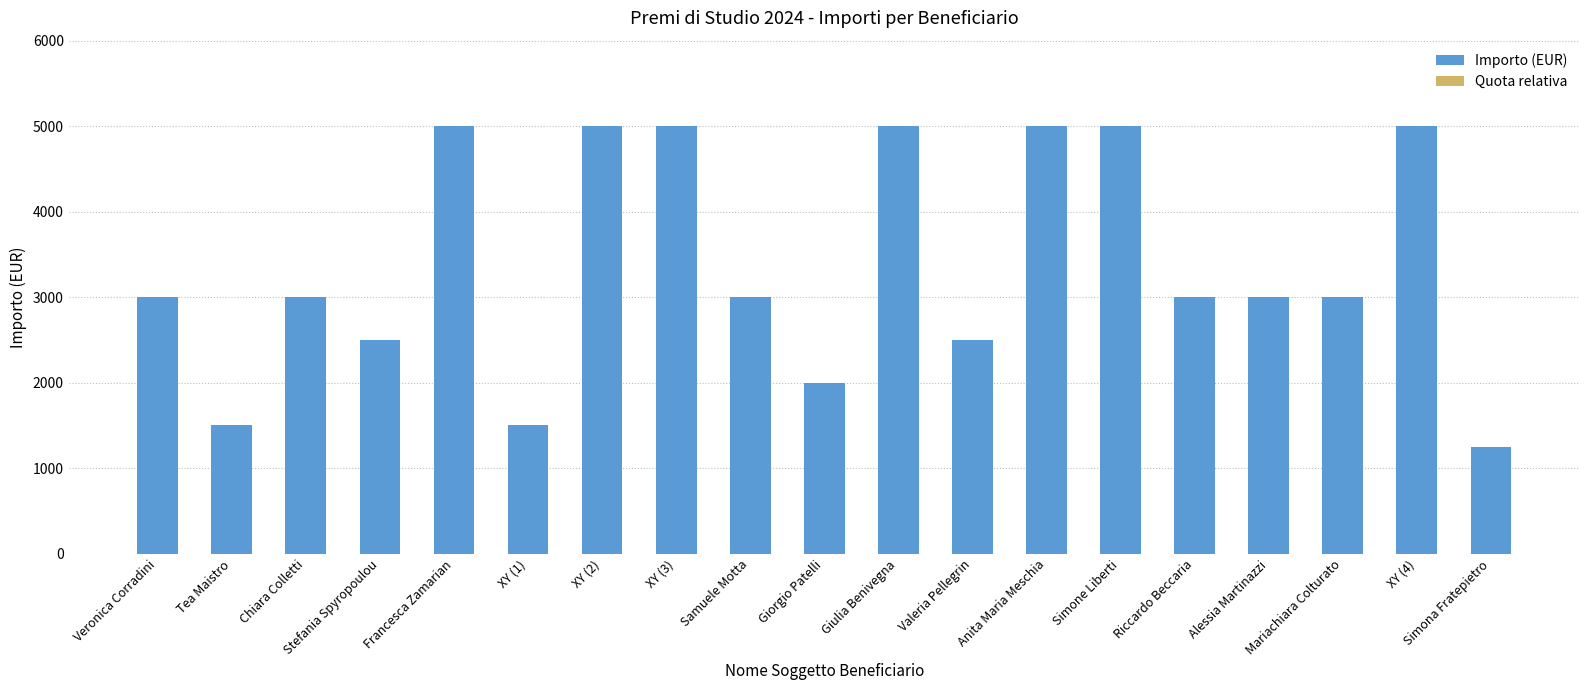

Read the Quota relativa value at Alessia Martinazzi.

0.6